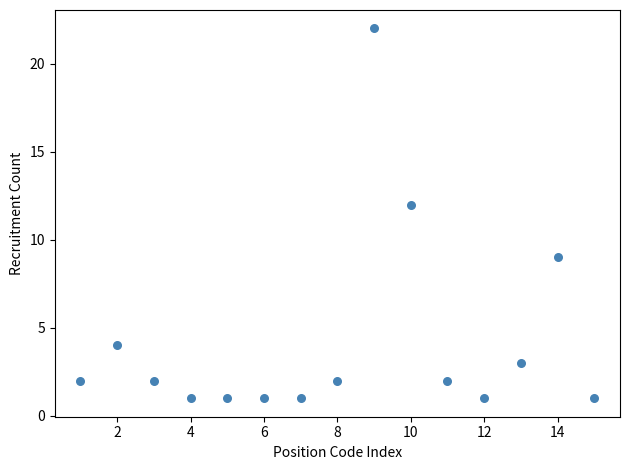

What is the range of X values (max minus min)?

14